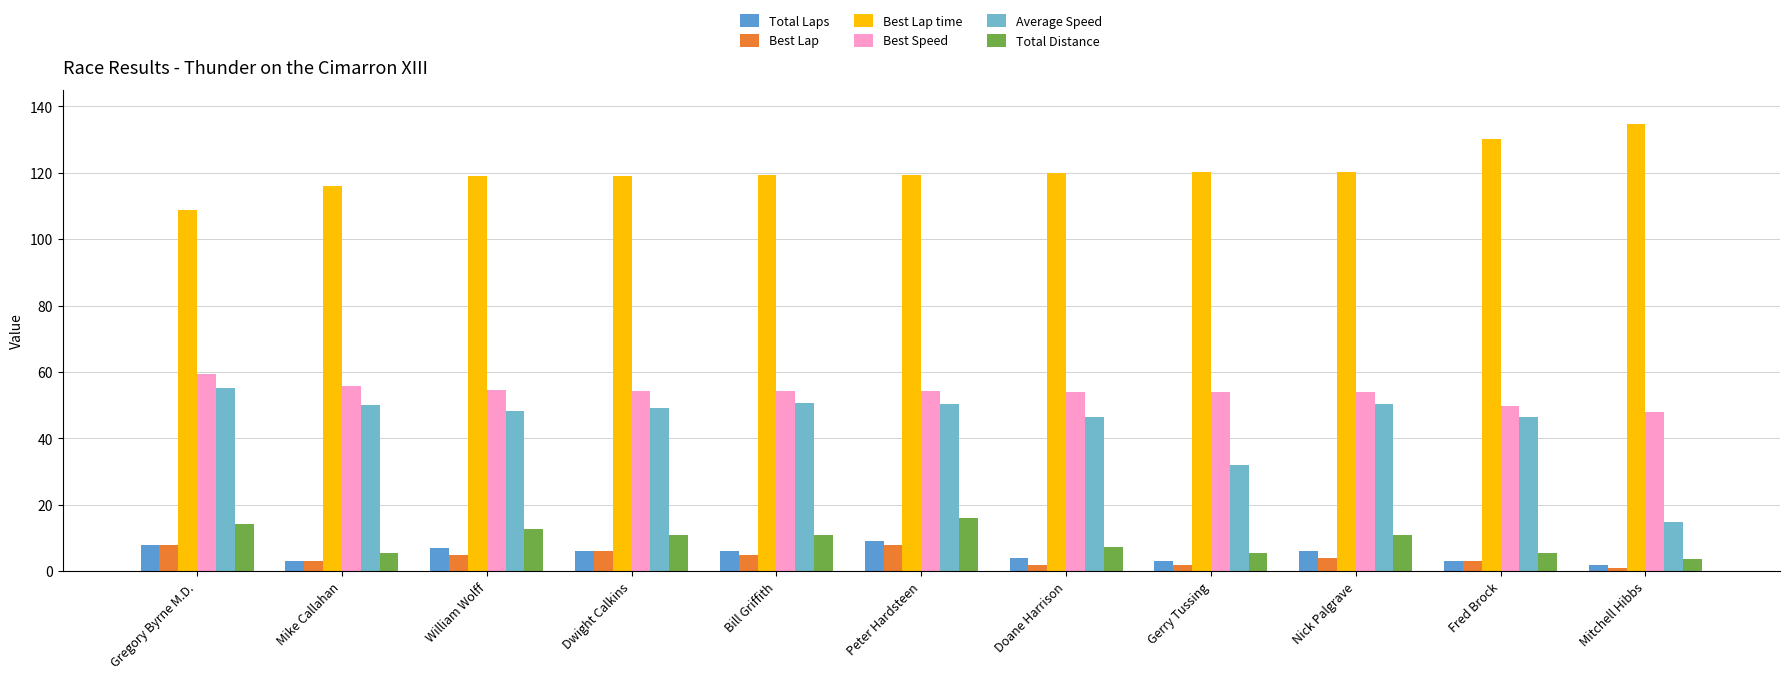

Does the chart contain any negative values?

No